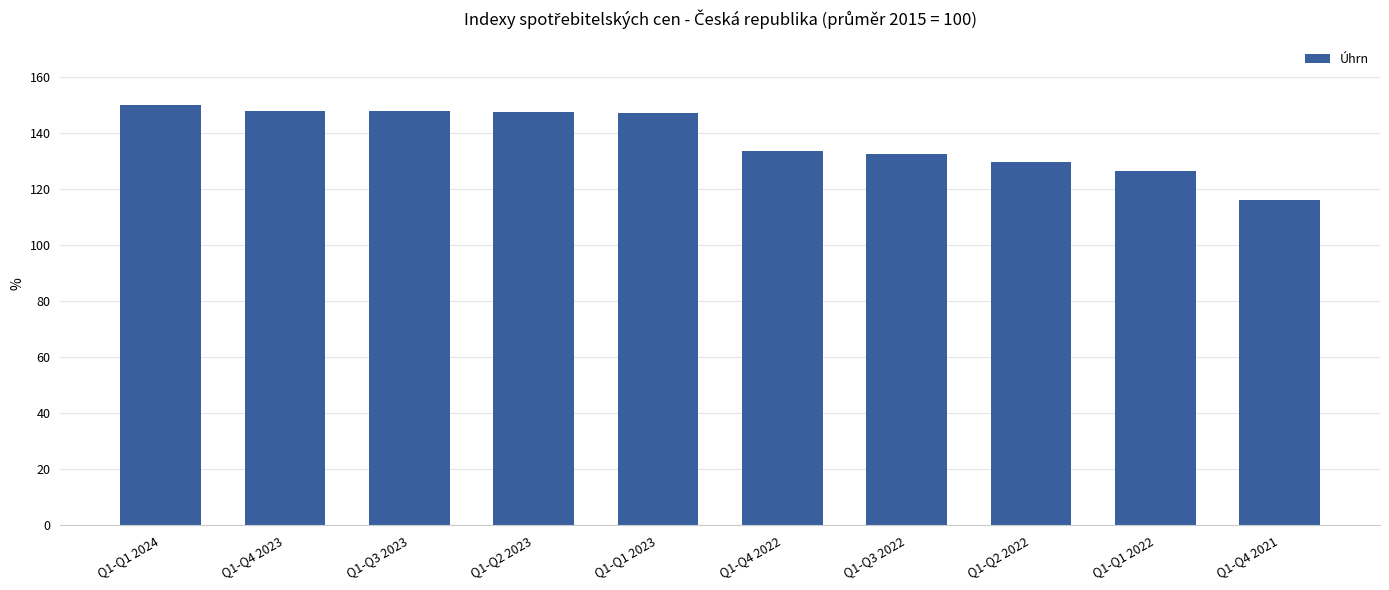

How many values exceed 147?

5